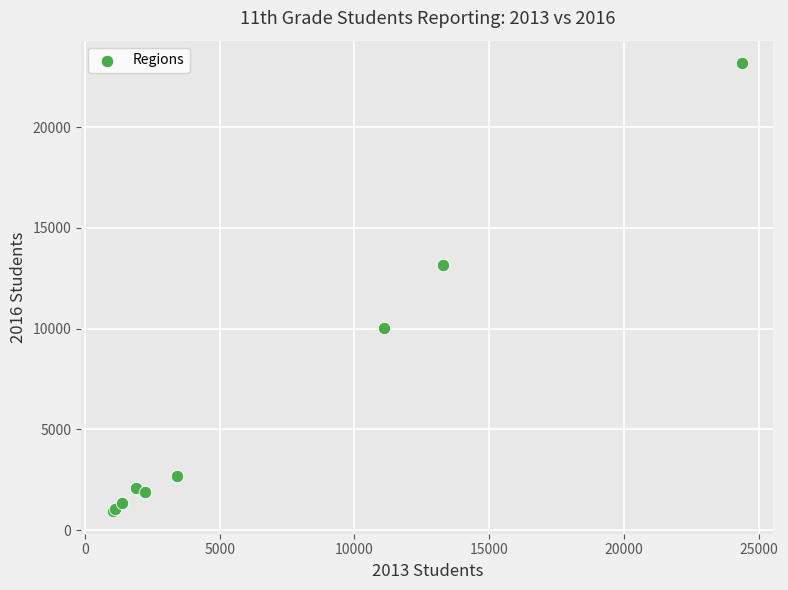

What Y value in the scatter plot is closest to 12055?

13144